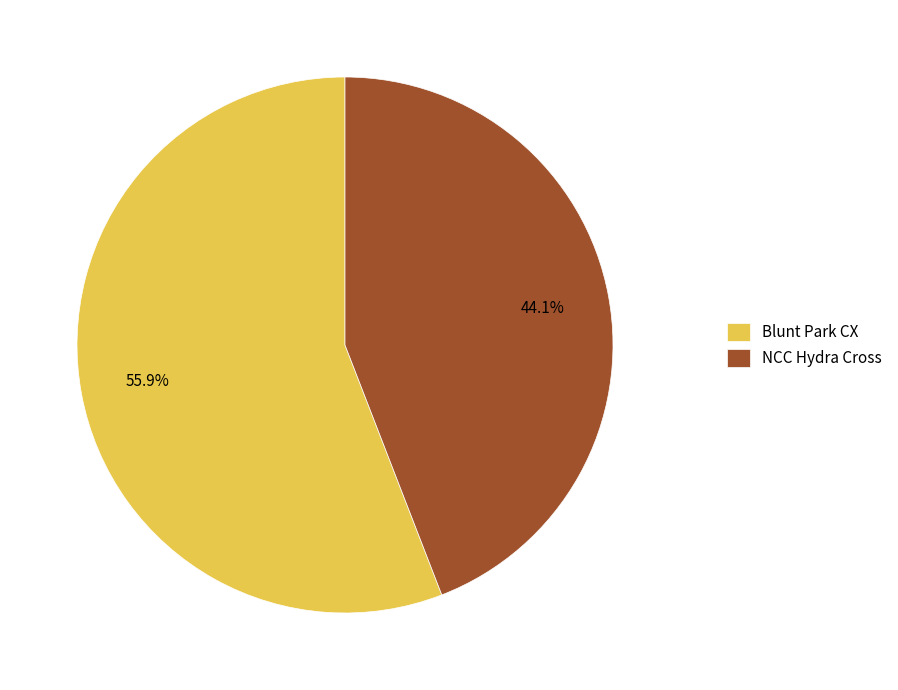

How many slices are in this pie chart?

2